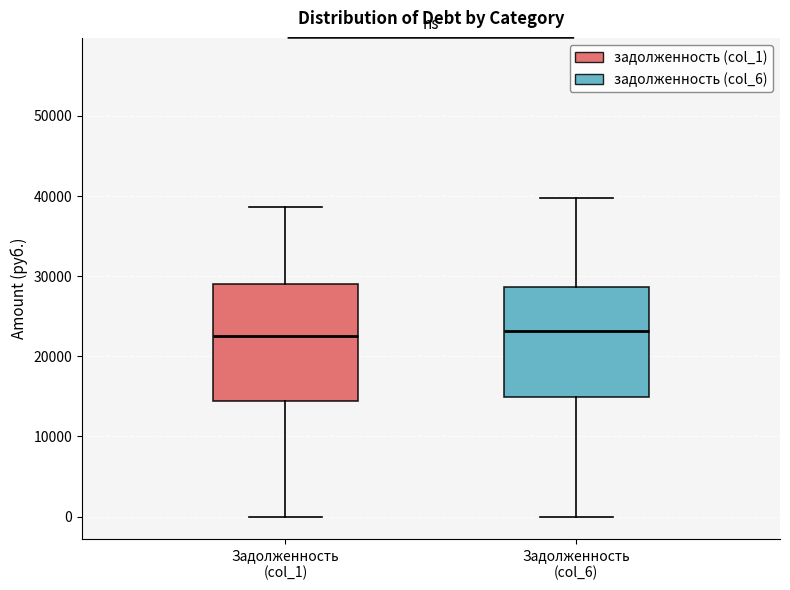

Reading left to right, read every box against the y-axis: the position of its median line, the range the box covers, and the ends of its whiskers. The values are not printed on the chart, so give them approximately, as read against the axis.

Задолженность (col_1): median 22000, box 14000 to 29000, whiskers 0 to 39000
Задолженность (col_6): median 23000, box 15000 to 29000, whiskers 0 to 40000